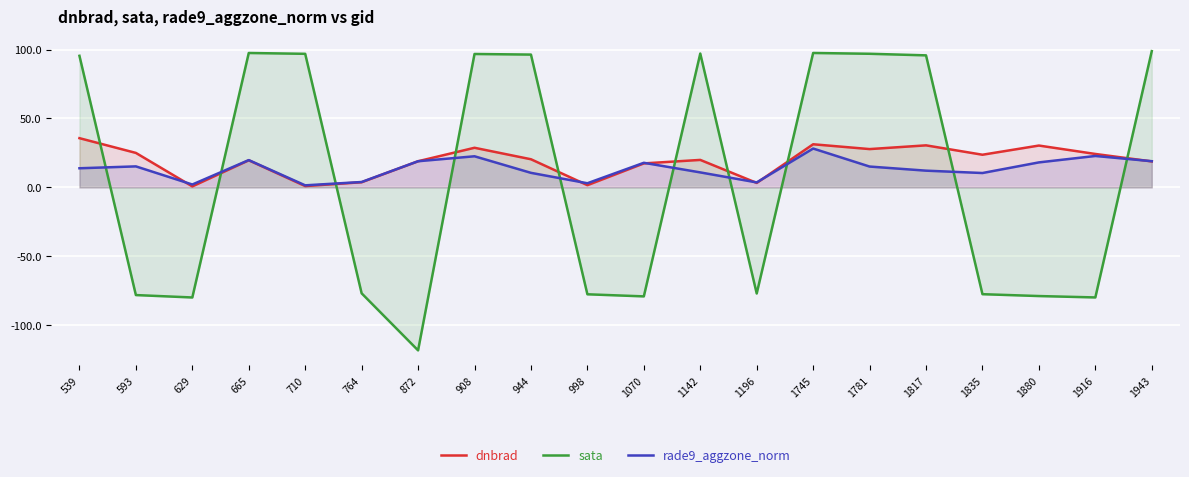

What is the difference between the maximum and minimum values in the rade9_aggzone_norm series?

26.7